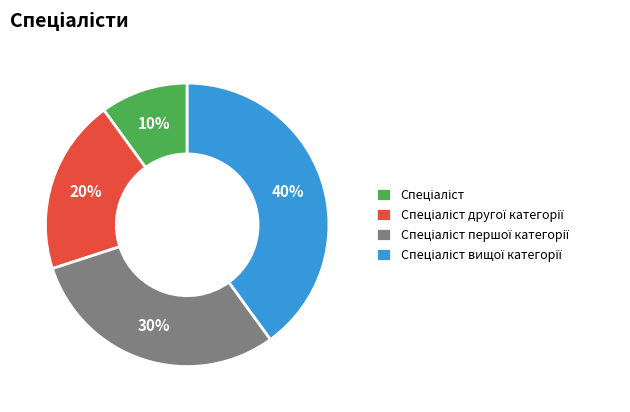

To the nearest percent, what is the average slice percentage?

25%